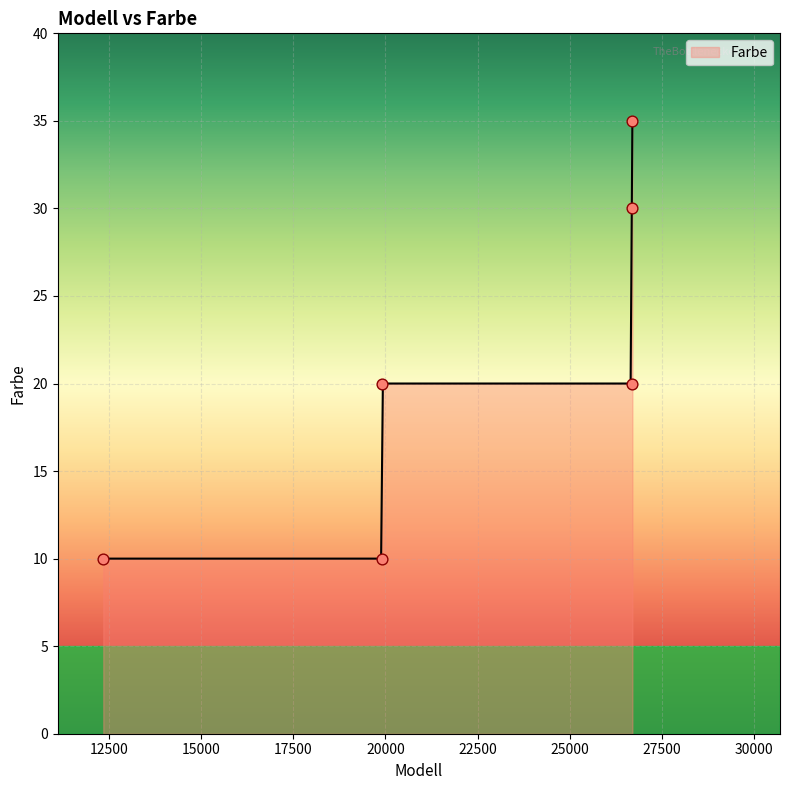

What is the change in value from AB-19900 to AB-19900?

+10